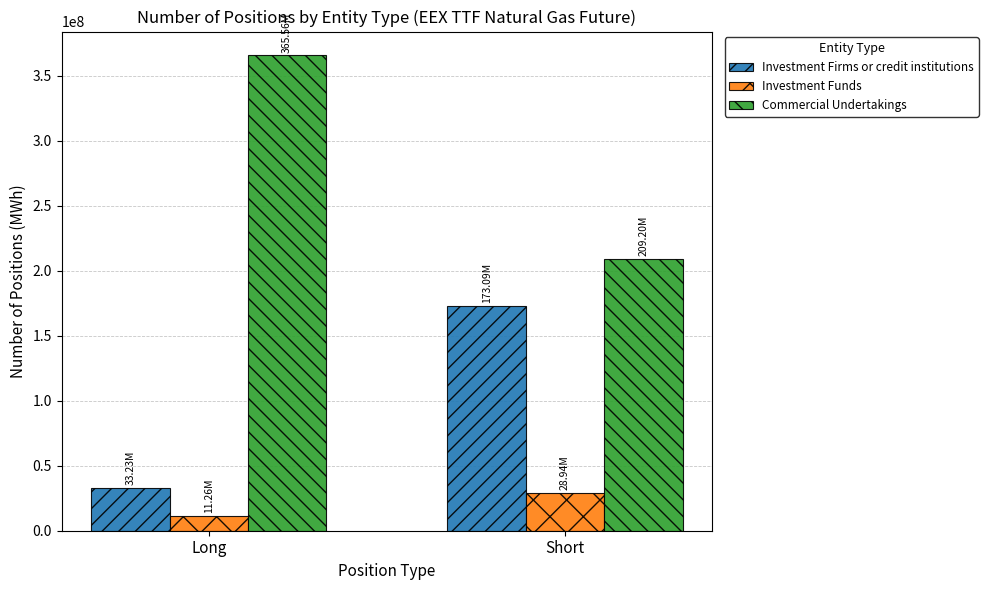

Which series has the largest total across all categories?

Commercial Undertakings